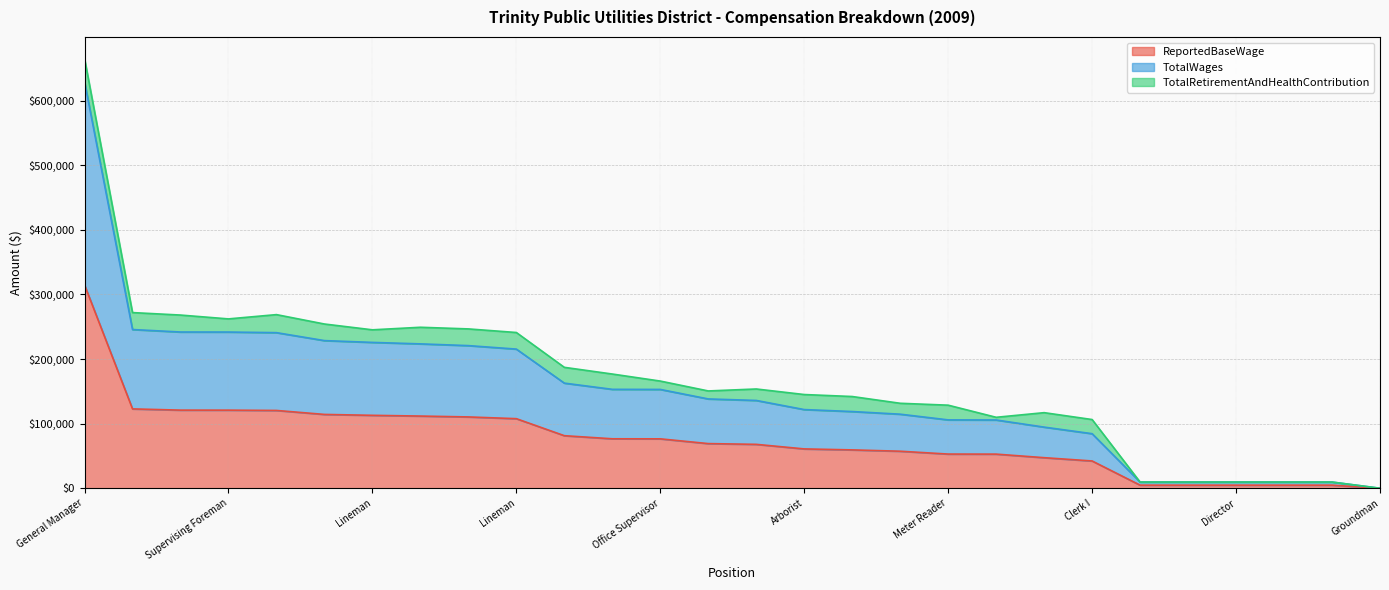

How many values in TotalWages are above zero?

27